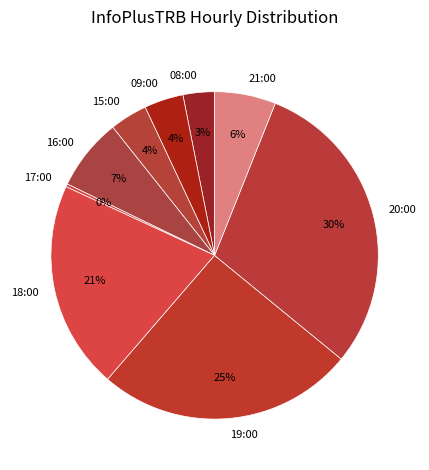

To the nearest percent, what is the combined percentage of 21:00 and 16:00?

13%